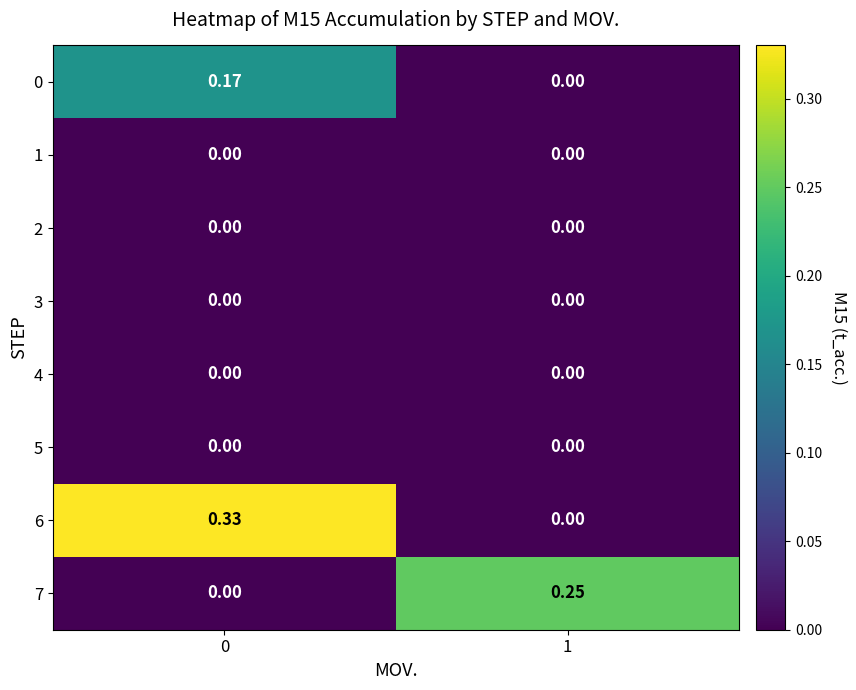

Count the number of data series in this chart.

8